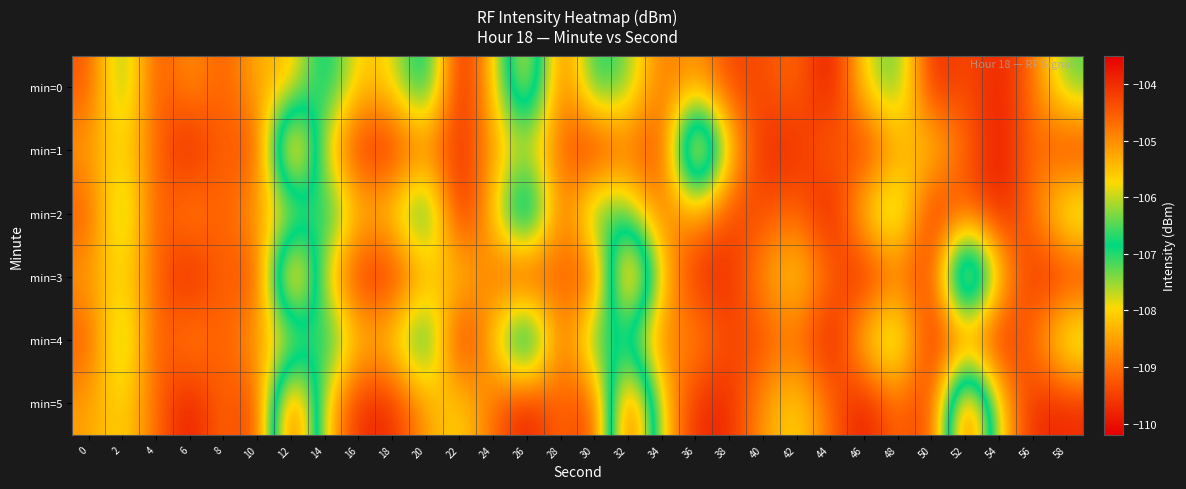

Reading right to left, list all the values displayed in this chart.

min=0: 58=-107.2	56=-109.0	54=-109.9	52=-109.3	50=-110.0	48=-107.0	46=-107.8	44=-110.2	42=-109.0	40=-109.4	38=-109.5	36=-108.5	34=-109.0	32=-107.4	30=-106.6	28=-109.4	26=-105.1	24=-108.1	22=-110.2	20=-106.2	18=-108.0	16=-108.2	14=-106.4	12=-108.4	10=-108.3	8=-109.3	6=-108.5	4=-109.5	2=-107.0	0=-109.3
min=1: 58=-109.8	56=-108.9	54=-110.1	52=-109.1	50=-107.9	48=-108.5	46=-109.8	44=-108.9	42=-109.8	40=-109.8	38=-108.1	36=-103.6	34=-109.8	32=-108.9	30=-110.1	28=-109.1	26=-107.9	24=-108.5	22=-109.8	20=-108.9	18=-109.8	16=-109.8	14=-108.1	12=-103.6	10=-109.8	8=-108.9	6=-110.1	4=-109.1	2=-107.9	0=-108.5
min=2: 58=-107.2	56=-109.0	54=-109.9	52=-109.3	50=-110.0	48=-107.0	46=-107.8	44=-110.2	42=-109.0	40=-109.4	38=-109.5	36=-108.5	34=-109.0	32=-107.4	30=-106.6	28=-109.4	26=-105.1	24=-108.1	22=-110.2	20=-106.2	18=-108.0	16=-108.2	14=-106.4	12=-108.4	10=-108.3	8=-109.3	6=-108.5	4=-109.5	2=-107.0	0=-109.3
min=3: 58=-109.8	56=-109.8	54=-108.1	52=-103.6	50=-109.8	48=-108.9	46=-110.1	44=-109.1	42=-107.9	40=-108.5	38=-109.8	36=-109.8	34=-108.1	32=-103.6	30=-109.8	28=-108.9	26=-110.1	24=-109.1	22=-107.9	20=-108.5	18=-109.8	16=-109.8	14=-108.1	12=-103.6	10=-109.8	8=-108.9	6=-110.1	4=-109.1	2=-107.9	0=-108.5
min=4: 58=-107.2	56=-109.0	54=-109.9	52=-109.3	50=-110.0	48=-107.0	46=-107.8	44=-110.2	42=-109.0	40=-109.4	38=-109.5	36=-108.5	34=-109.0	32=-107.4	30=-106.6	28=-109.4	26=-105.1	24=-108.1	22=-110.2	20=-106.2	18=-108.0	16=-108.2	14=-106.4	12=-108.4	10=-108.3	8=-109.3	6=-108.5	4=-109.5	2=-107.0	0=-109.3
min=5: 58=-109.8	56=-109.8	54=-108.1	52=-103.6	50=-109.8	48=-108.9	46=-110.1	44=-109.1	42=-107.9	40=-108.5	38=-109.8	36=-109.8	34=-108.1	32=-103.6	30=-109.8	28=-108.9	26=-110.1	24=-109.1	22=-107.9	20=-108.5	18=-109.8	16=-109.8	14=-108.1	12=-103.6	10=-109.8	8=-108.9	6=-110.1	4=-109.1	2=-107.9	0=-108.5